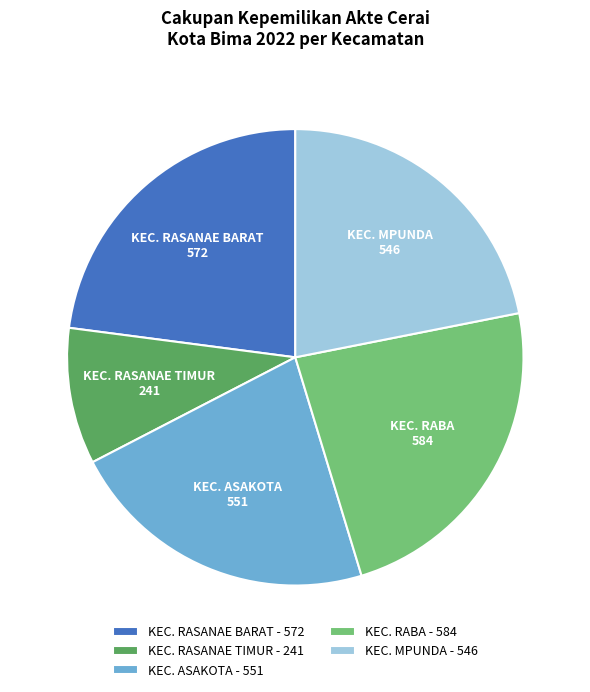

Do KEC. RABA and KEC. ASAKOTA together represent more than half of the pie?

No